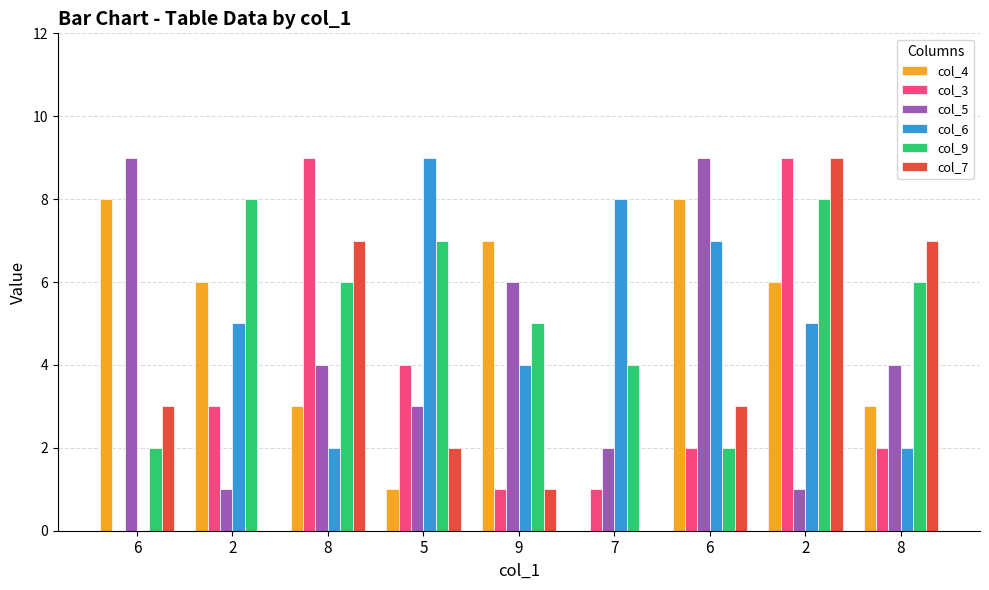

What is the highest value of the col_9 series?

8